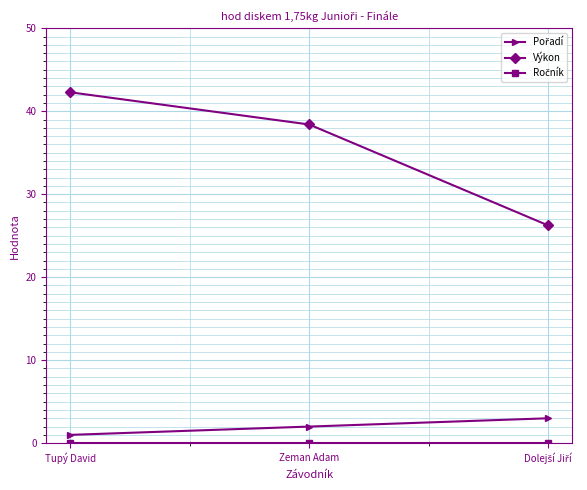

What is the spread (max minus min) of values at Zeman Adam?

38.4